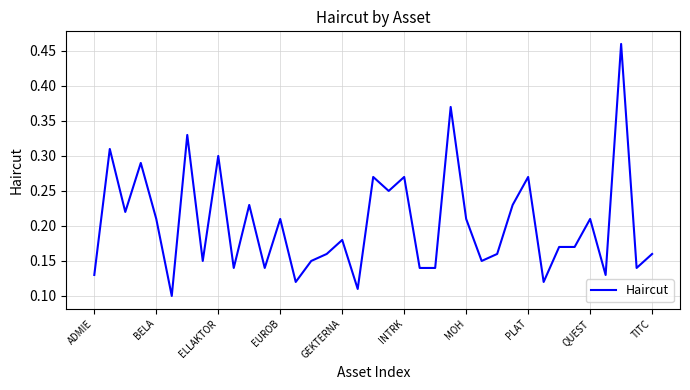

Which label corresponds to the largest value in the chart?

34